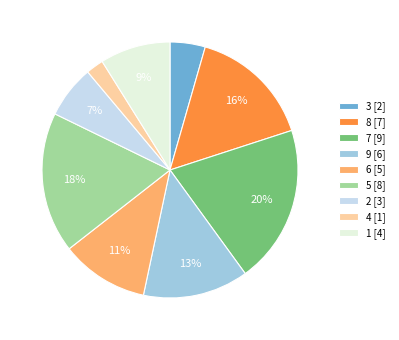

To the nearest percent, what is the difference between the largest and smallest slice percentages?

18%